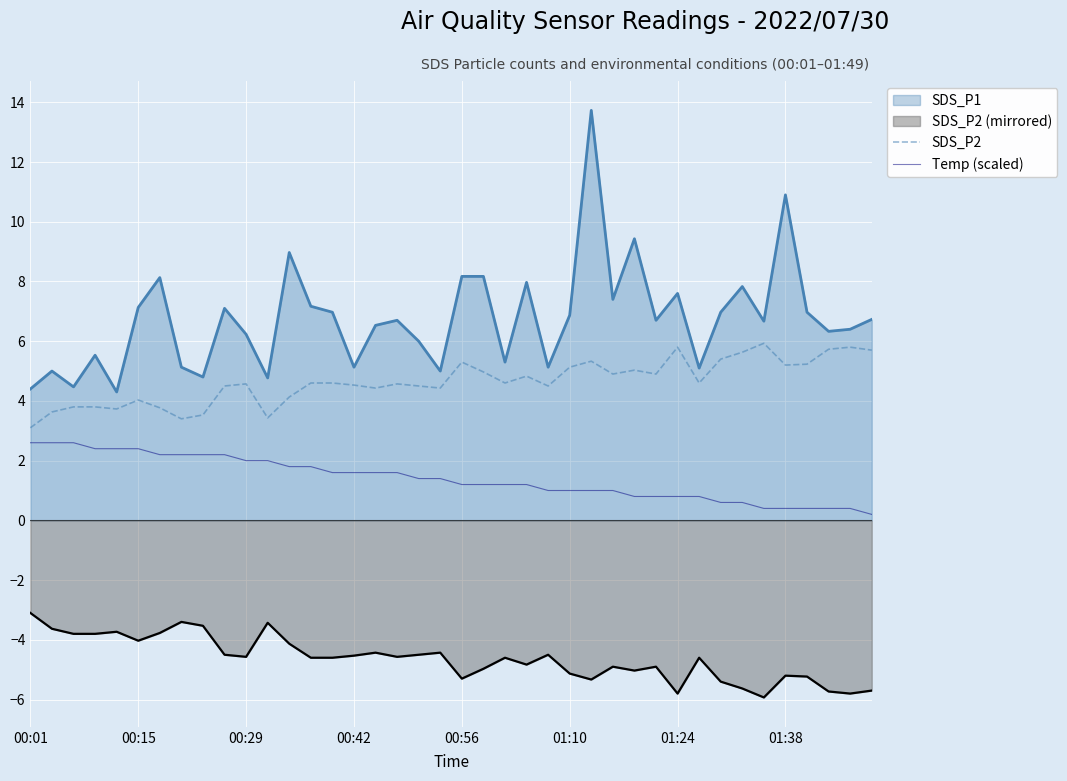

Which series has the largest total across all categories?

SDS_P1